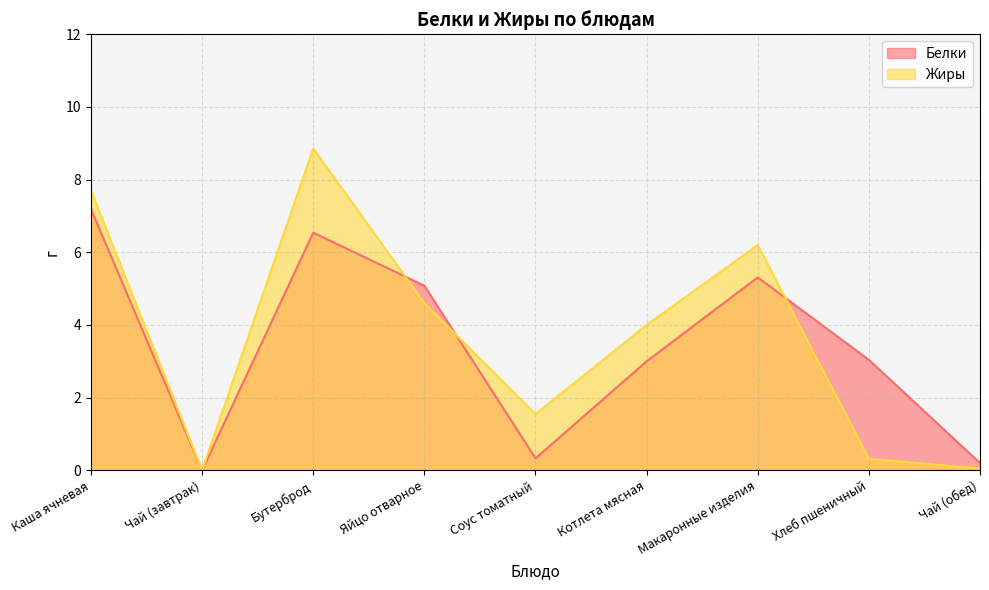

Is the value of Жиры at Чай (завтрак) greater than the value of Белки at Бутерброд?

No